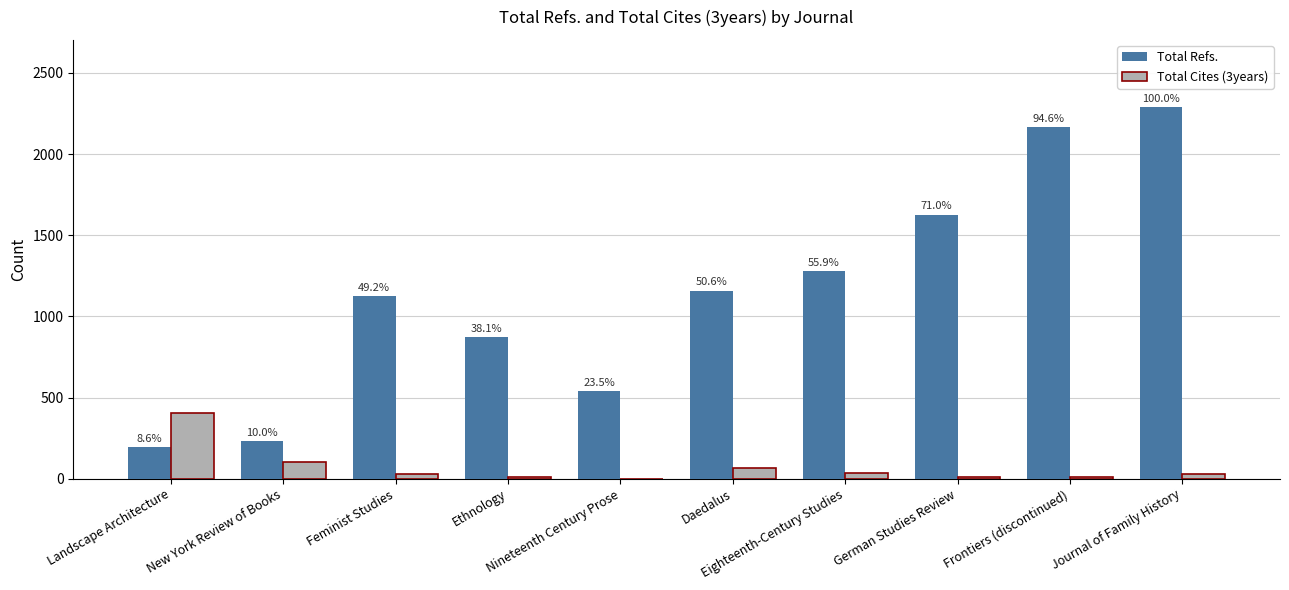

What is the minimum value for Total Refs.?

196